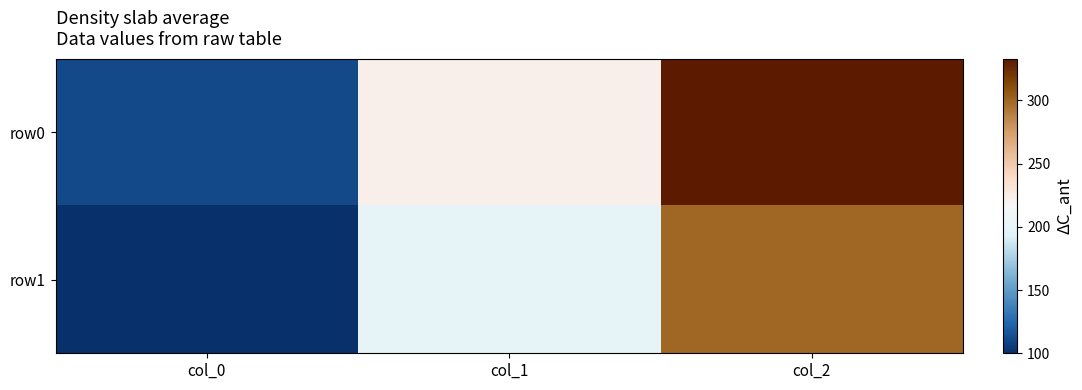

Reading right to left, what are all the values shown in this chart?

row0: col_2=333	col_1=222	col_0=111
row1: col_2=300	col_1=200	col_0=100